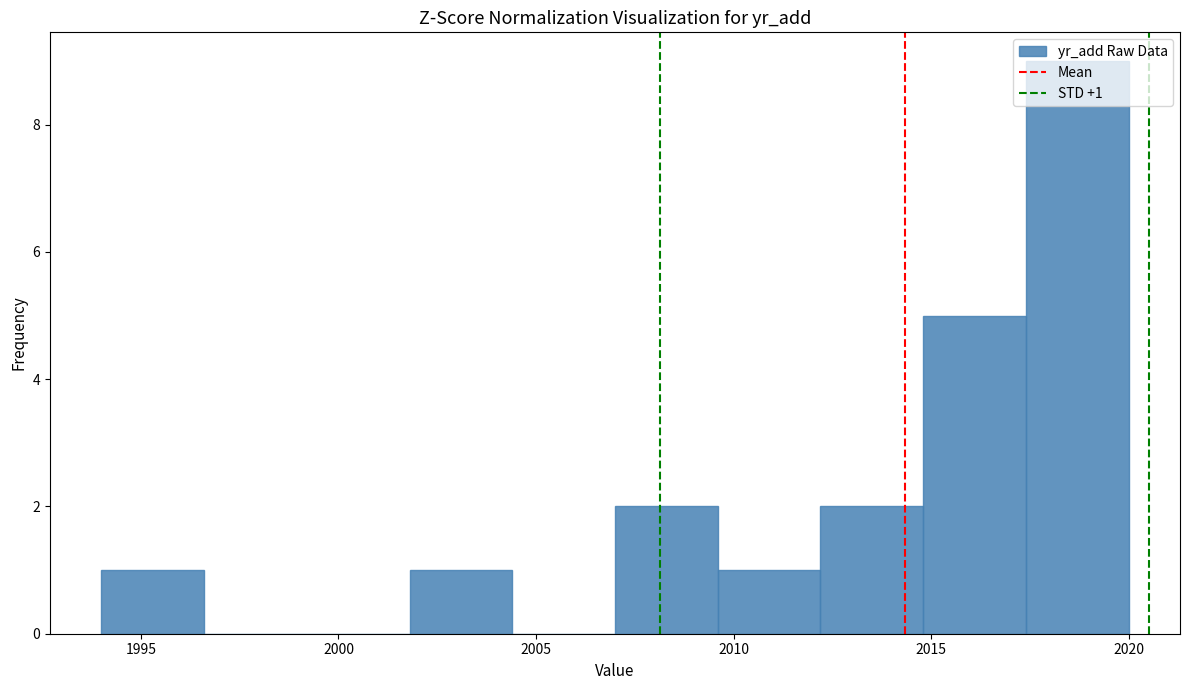

Which range on the x-axis has the tallest bar?

2017.4 to 2020.0